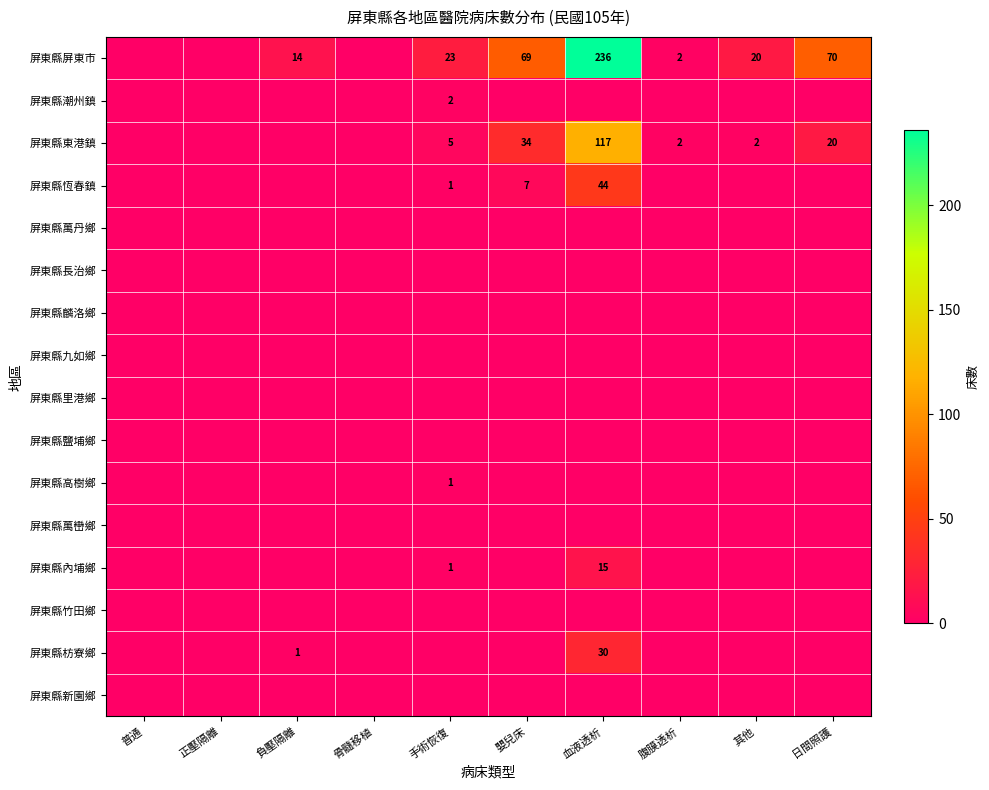

The 屏東縣屏東市 series shows 30 at 嬰兒床. True or false?

False